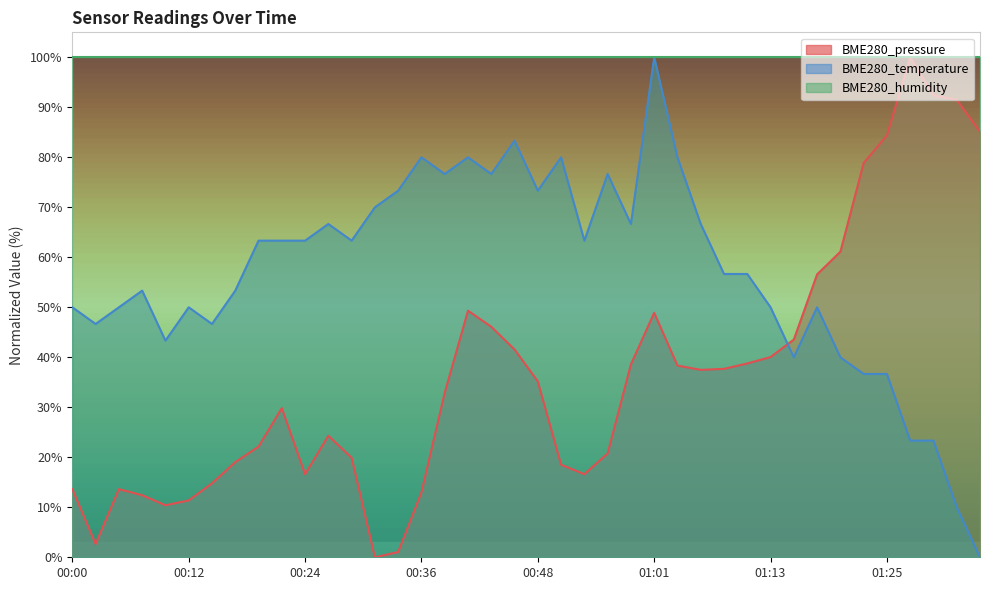

True or false: BME280_temperature has more than 1 interior local peaks.

True